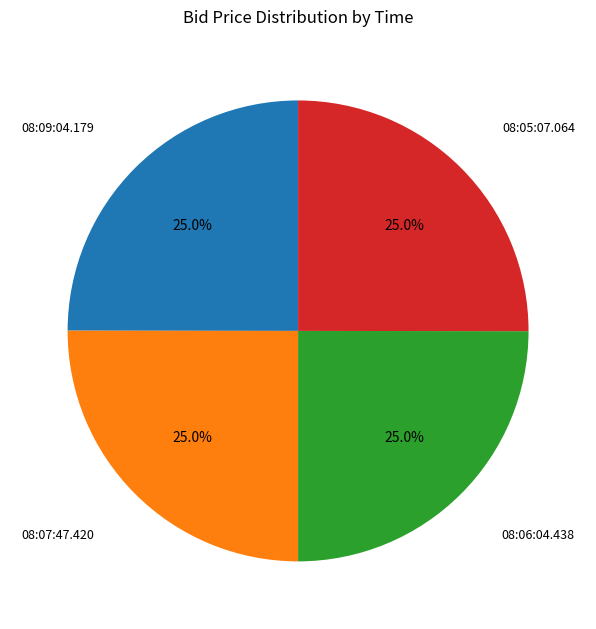

To the nearest percent, what percentage of the pie is 08:07:47.420?

25%